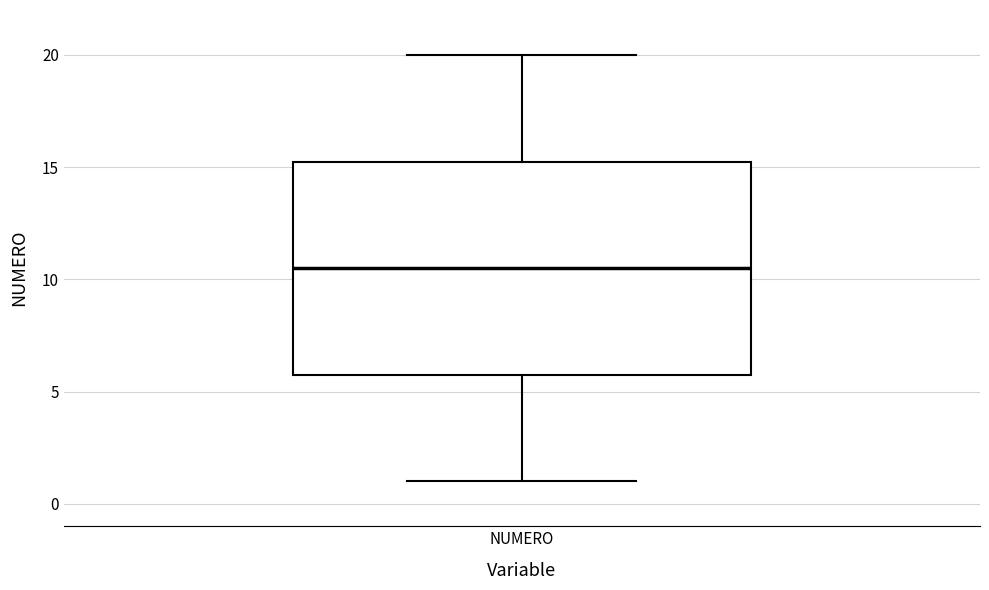

Read this box plot against the y-axis: the position of the median line, the range covered by the box, and the ends of both whiskers. The values are not printed on the chart, so give them approximately, as read against the axis.

median 10.5, box 6.0 to 15.5, whiskers 1.0 to 20.0